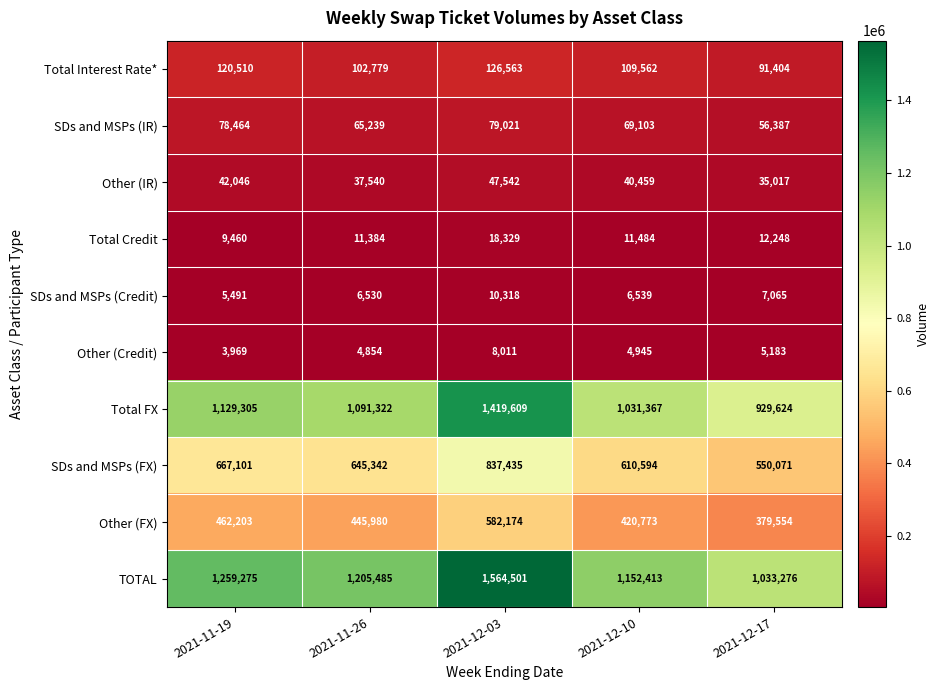

What is the sum of all Other (IR) values?

202604